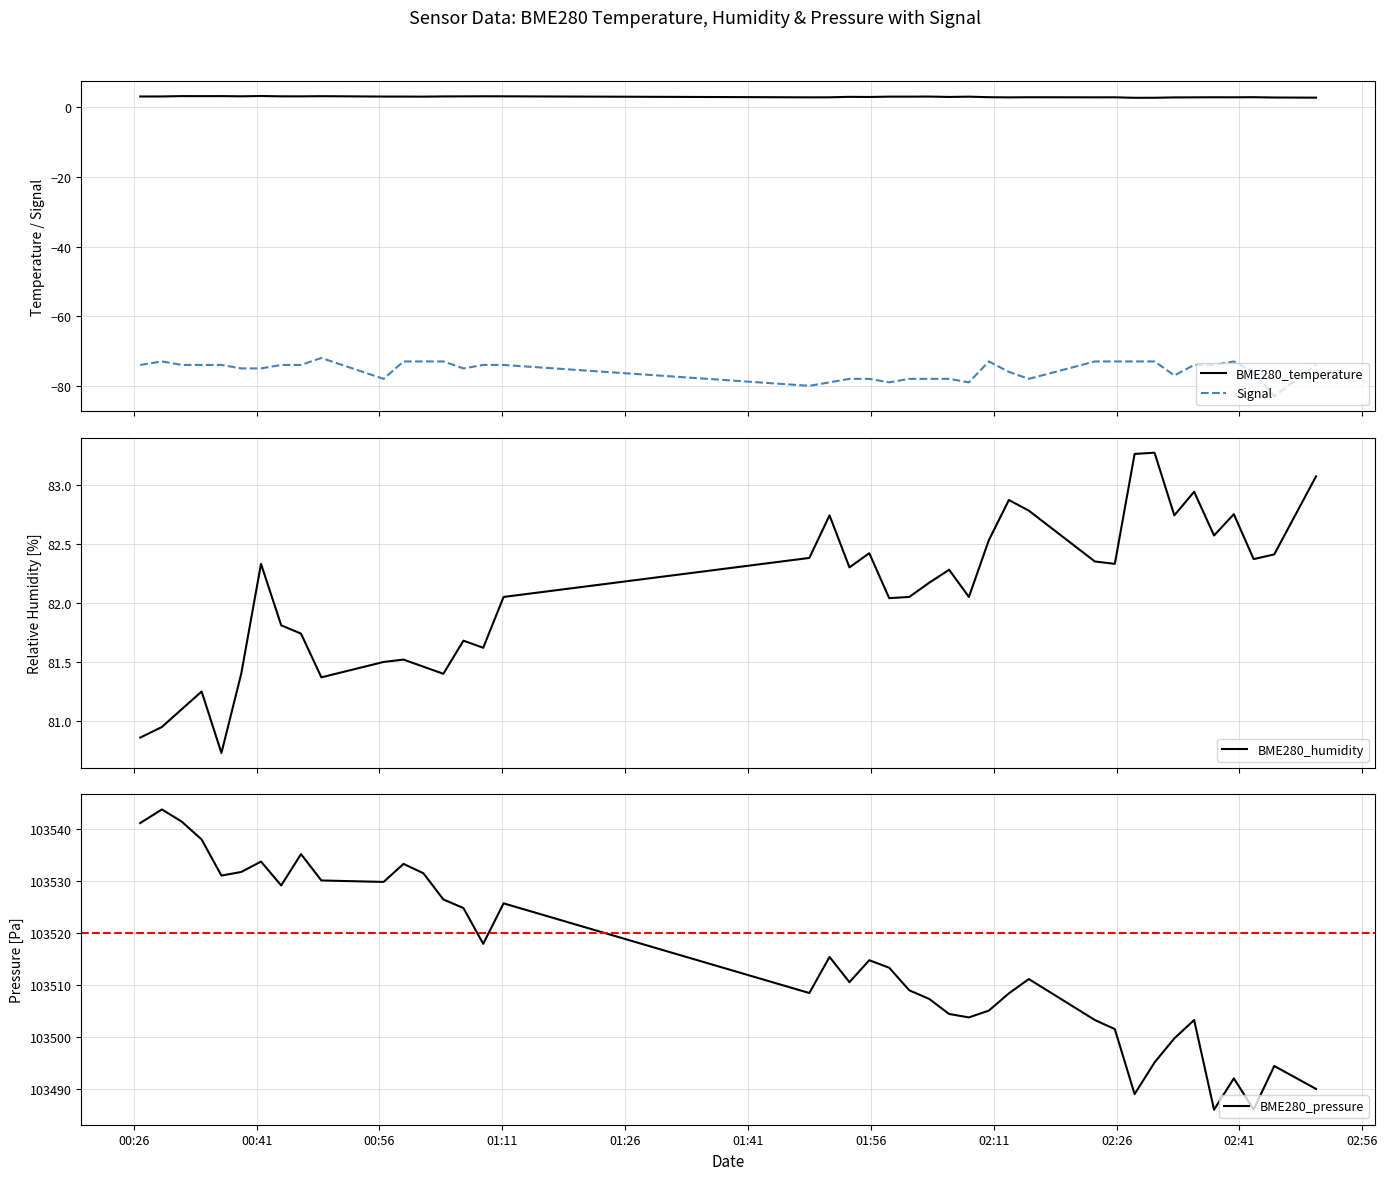

What is the minimum value shown in the chart?

-83.0